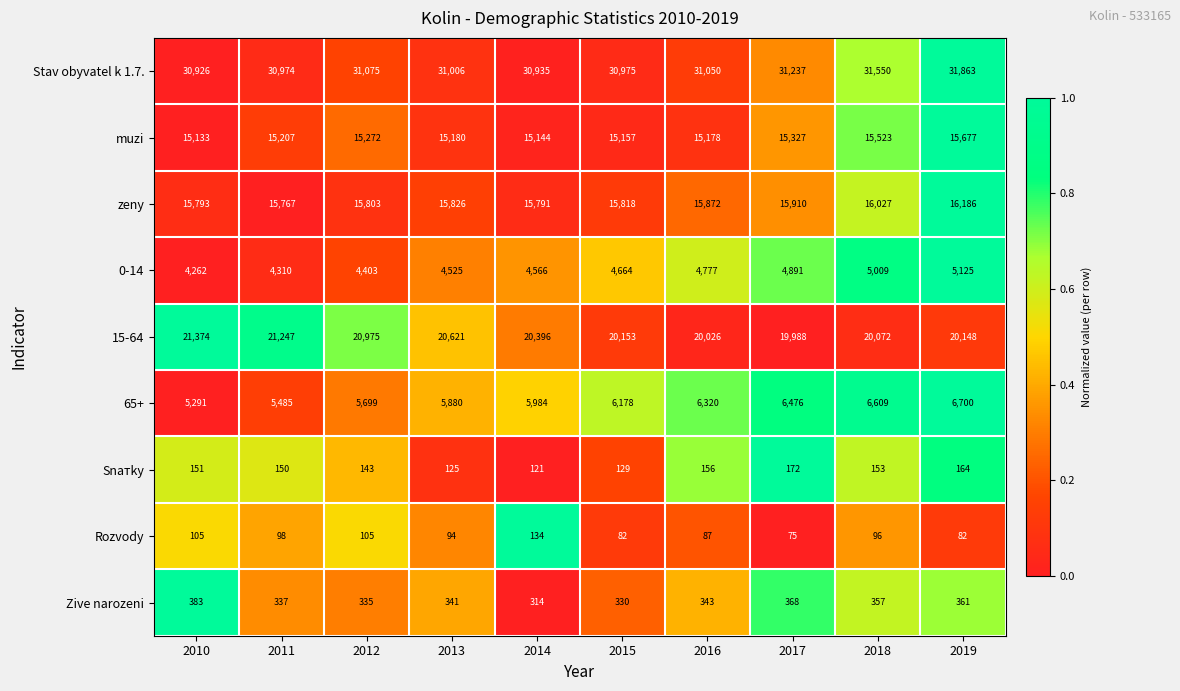

Is it true that 0-14 equals 1552 at 2016?

False